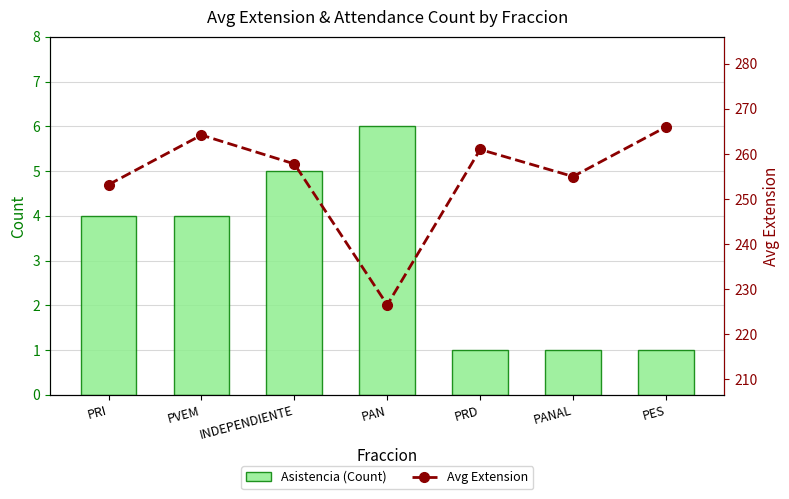

Does the chart contain stacked bars?

No